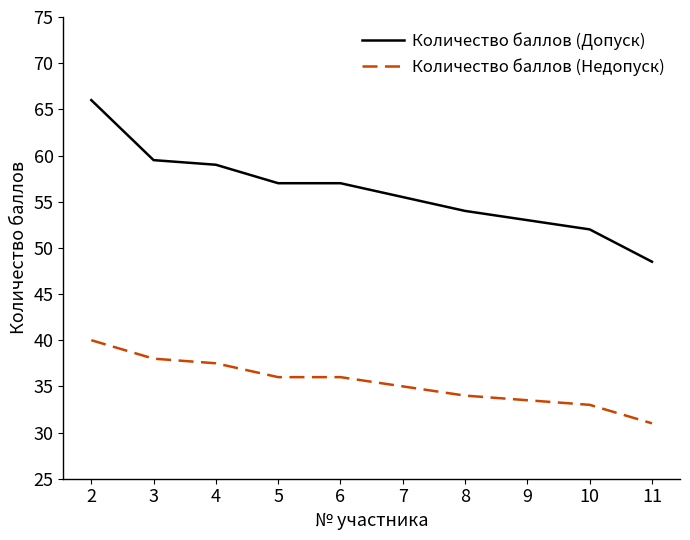

Where does the Количество баллов (Допуск) series first go above 57?

2